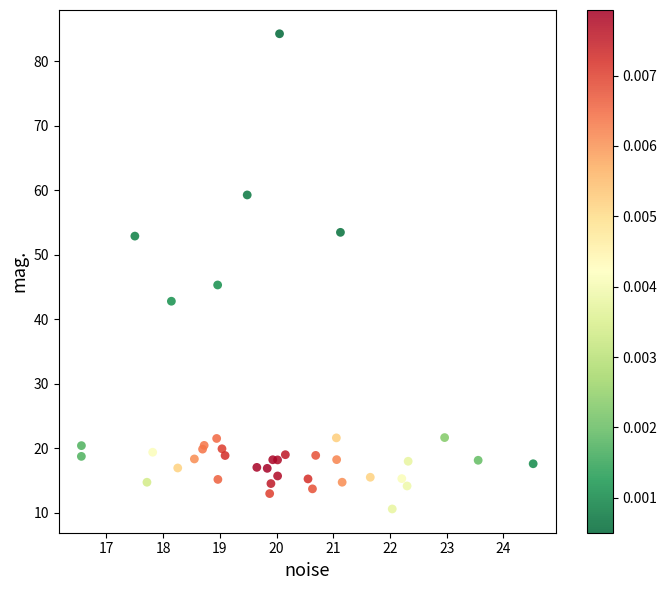

What Y value in the scatter plot is closest to 47?

45.3